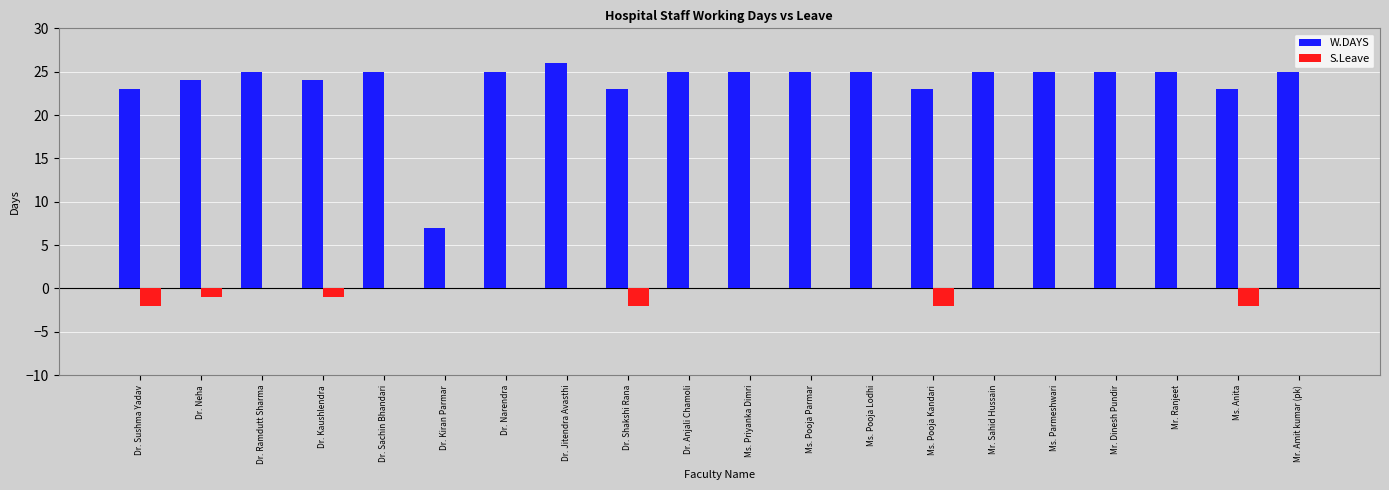

What is the total value across all series at Mr. Sahid Hussain?

25